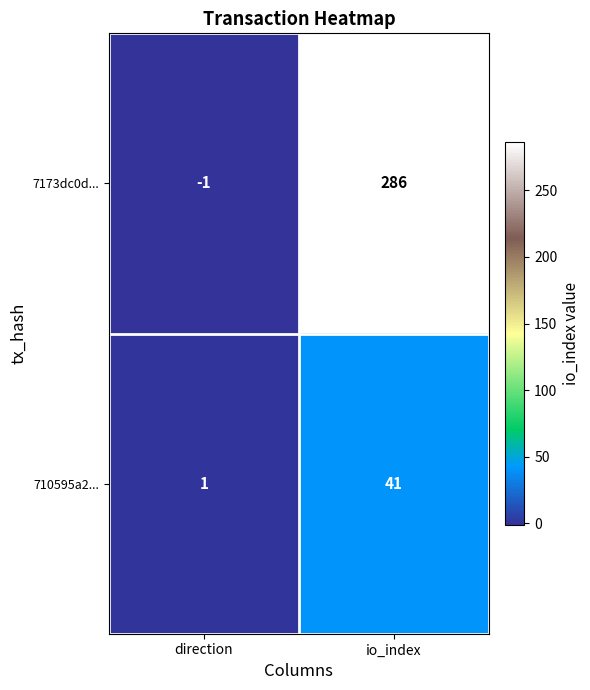

Which series changed the most between direction and io_index?

7173dc0d...